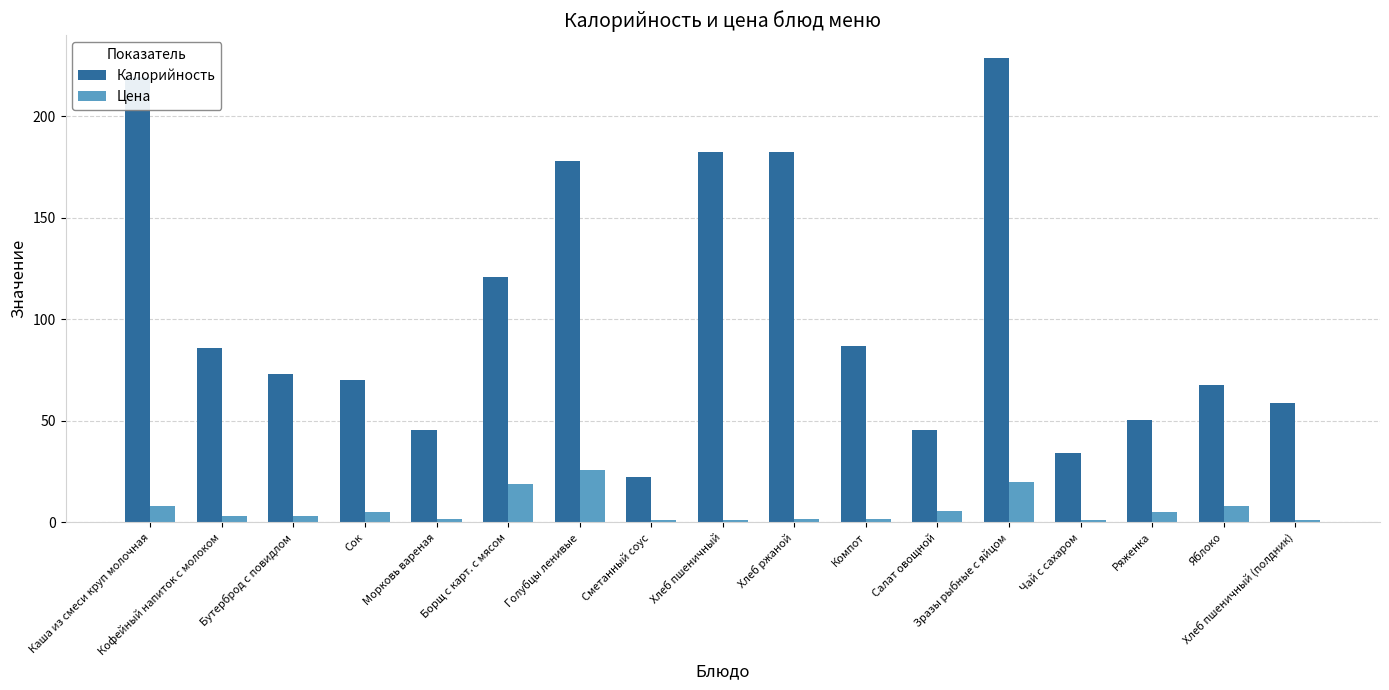

What value does the Цена series have at Голубцы ленивые?

26.0